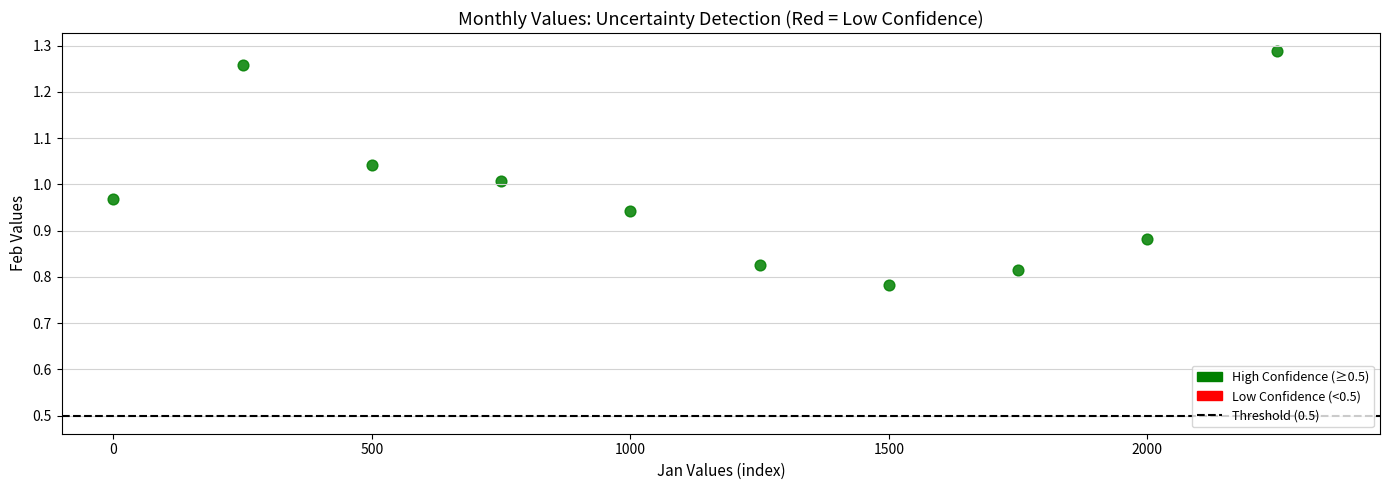

What is the range of X values (max minus min)?

2250.0